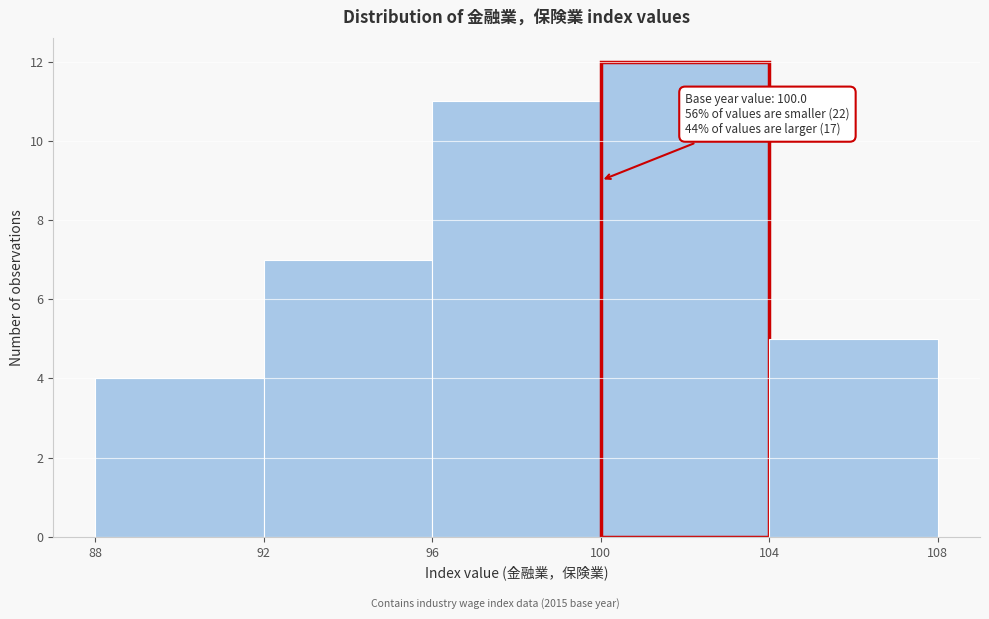

Over which range of the x-axis is the bar tallest?

100 to 104